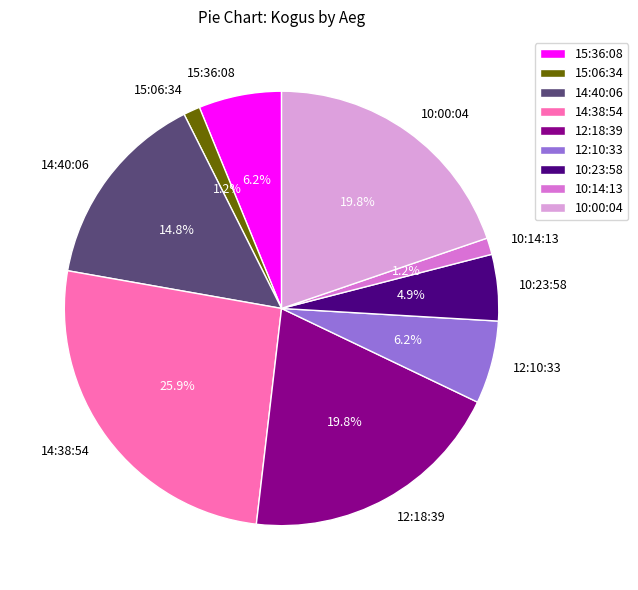

What percentage is NOT represented by 15:36:08?

93.8%